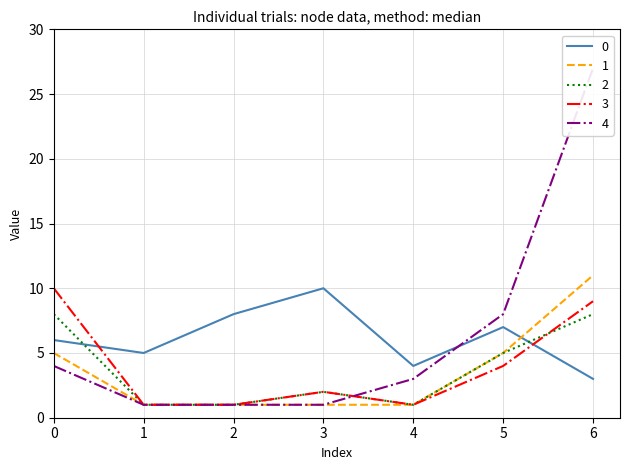

Is this an area chart (filled region under the line)?

No